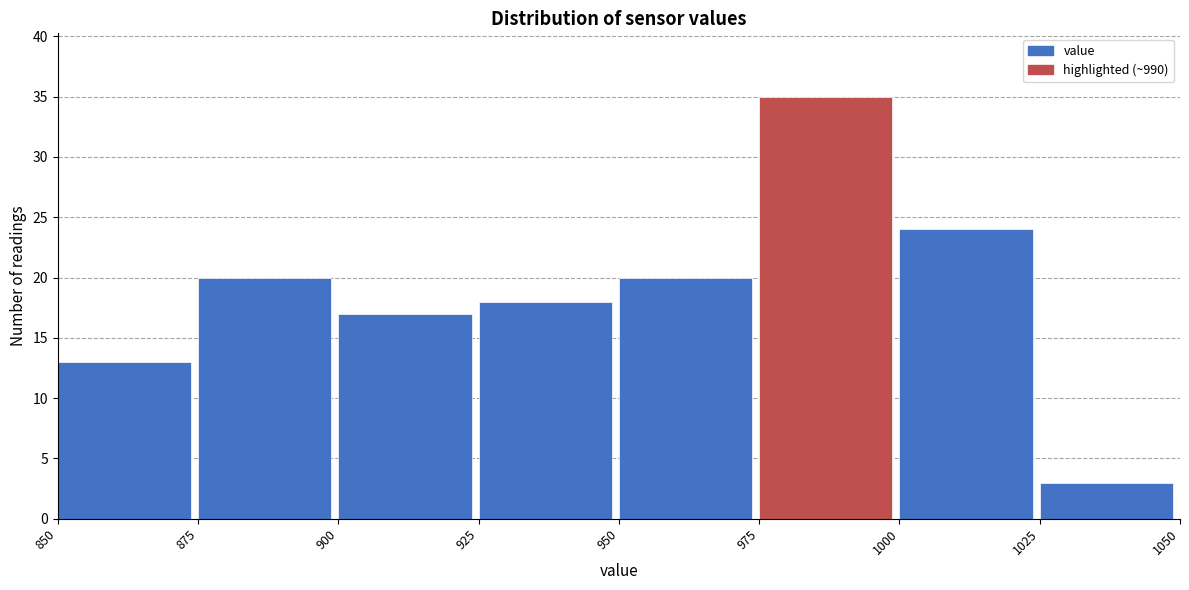

What is the height of the bar covering 975 to 1000 on the x-axis? The values are not printed on the chart, so give them approximately, as read against the axis.

35